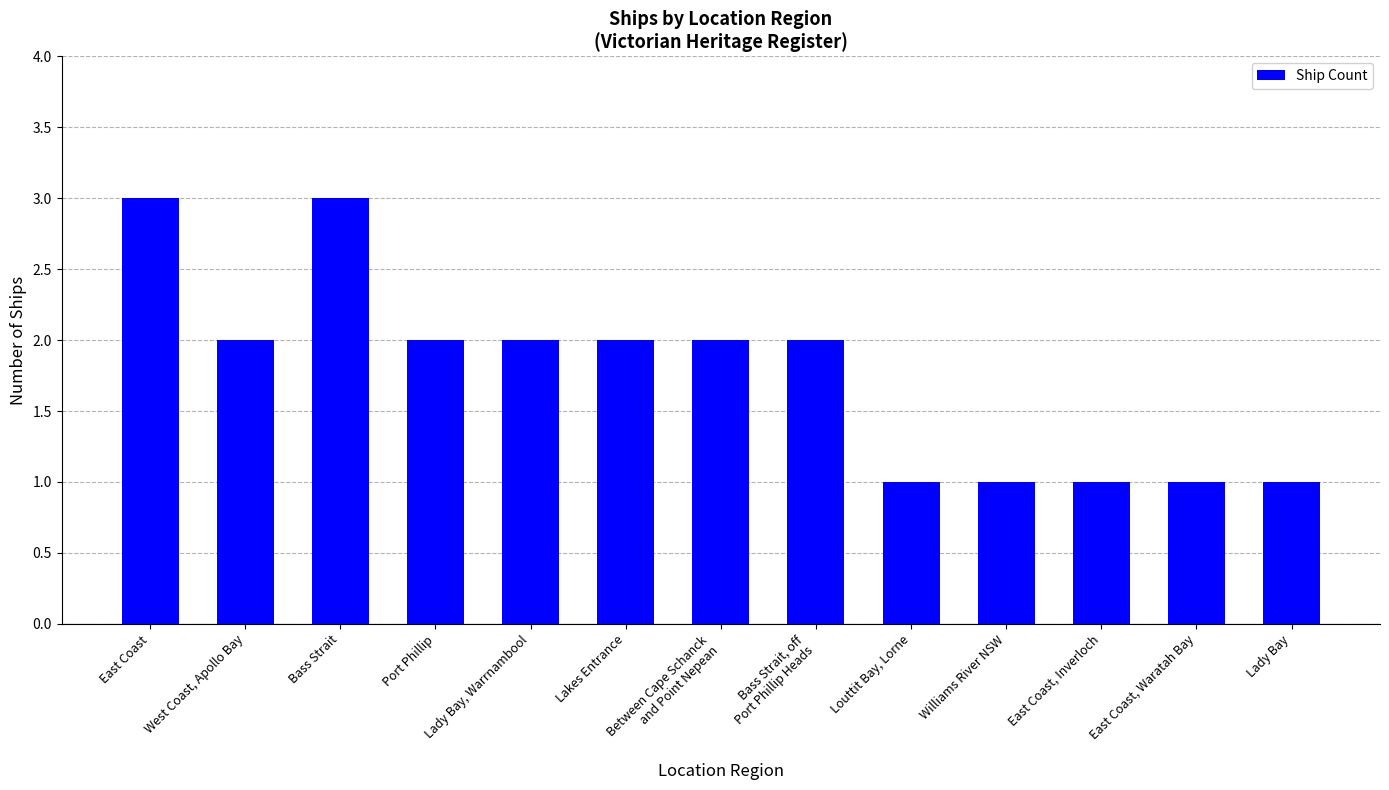

The chart shows a value of 3 at Lady Bay, Warrnambool. True or false?

False